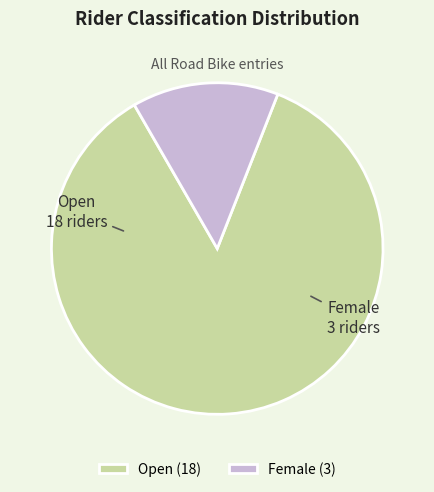

Does any single category account for the majority?

Yes